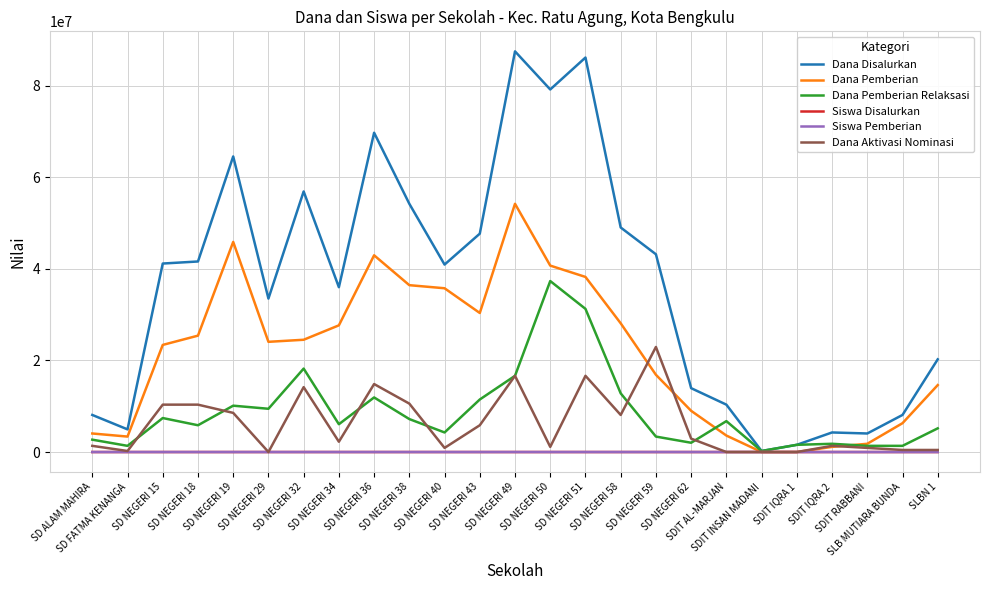

What is the difference between the Dana Pemberian Relaksasi values at SD NEGERI 59 and SD NEGERI 51?

27900000